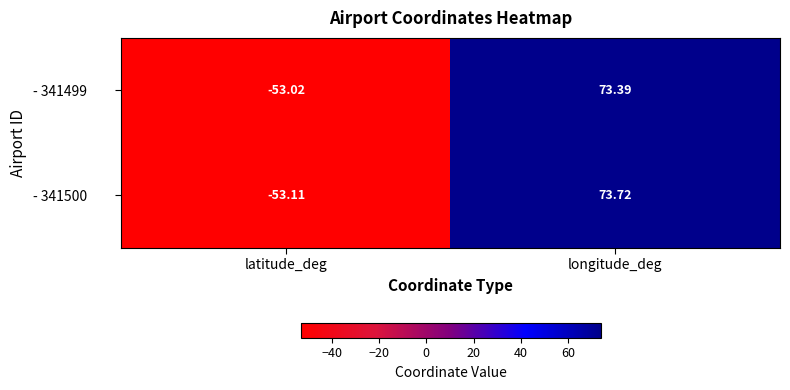

Which series has the largest total across all categories?

- 341500